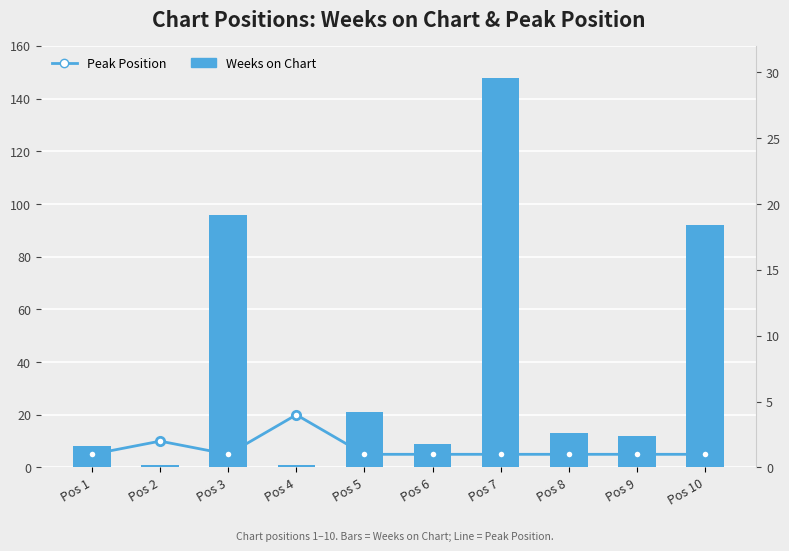

Is the value of Peak Position at Pos 4 greater than the value of Weeks on Chart at Pos 6?

No